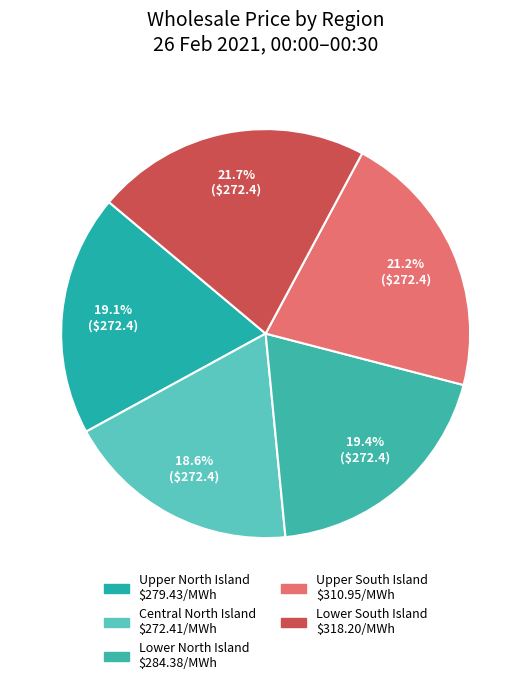

To the nearest percent, what is the difference between the largest and smallest slice percentages?

3%